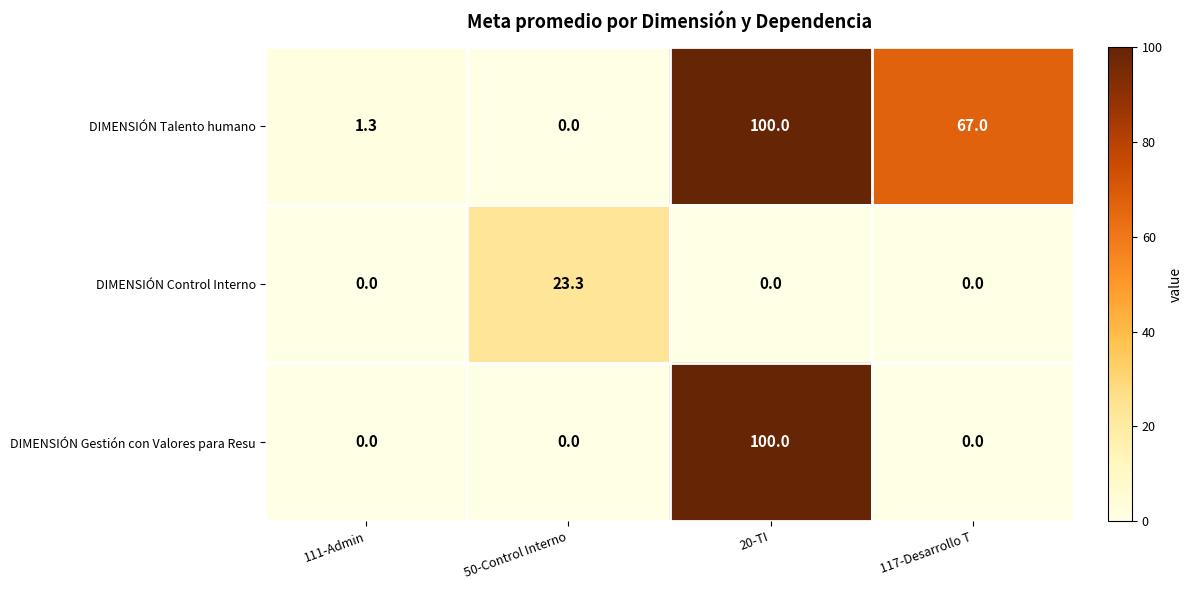

The value of DIMENSIÓN Control Interno at 117-Desarrollo T is 8.1. True or false?

False